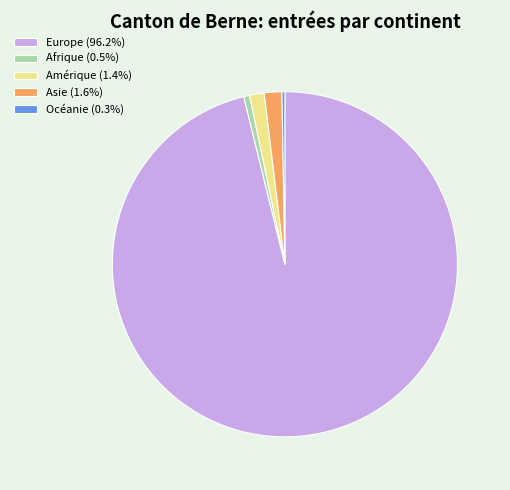

What is the ratio of the value at Asie (1.6%) to the value at Amérique (1.4%)?

1.2